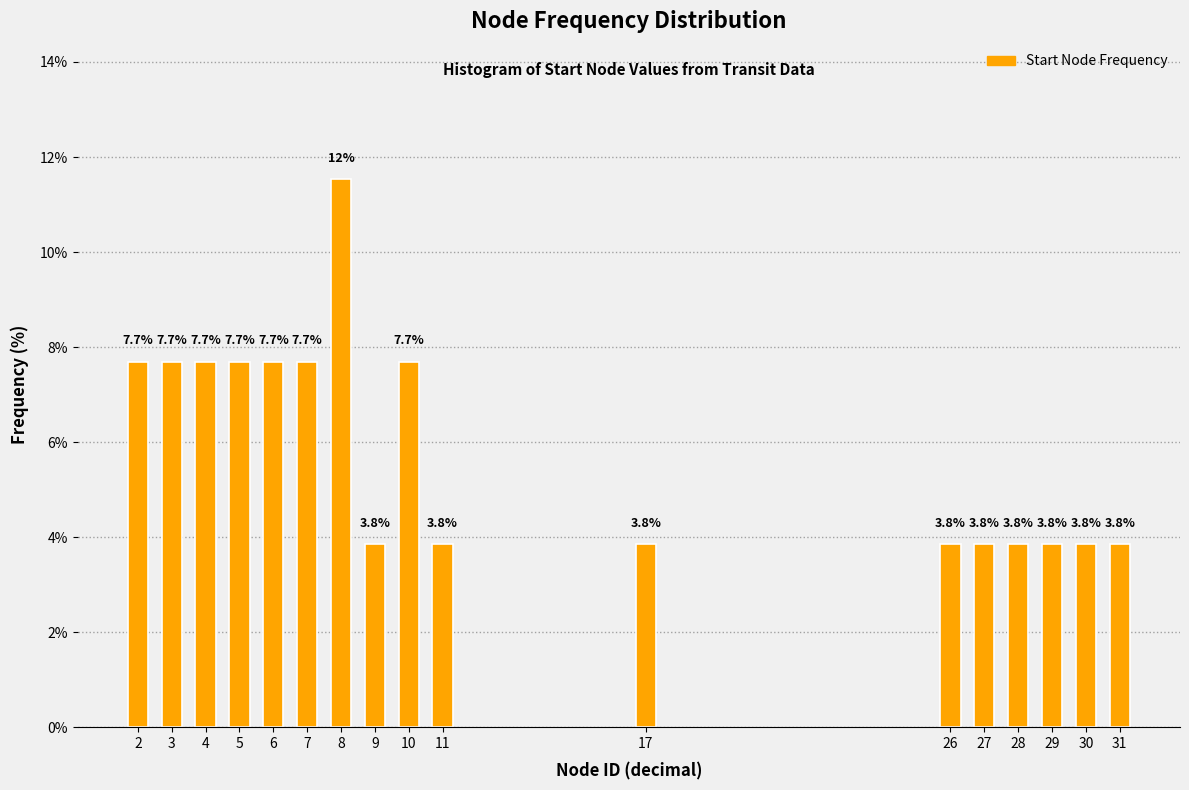

Reading left to right, extract all data points from this chart.

2=7.7	3=7.7	4=7.7	5=7.7	6=7.7	7=7.7	8=11.5	9=3.8	10=7.7	11=3.8	17=3.8	26=3.8	27=3.8	28=3.8	29=3.8	30=3.8	31=3.8